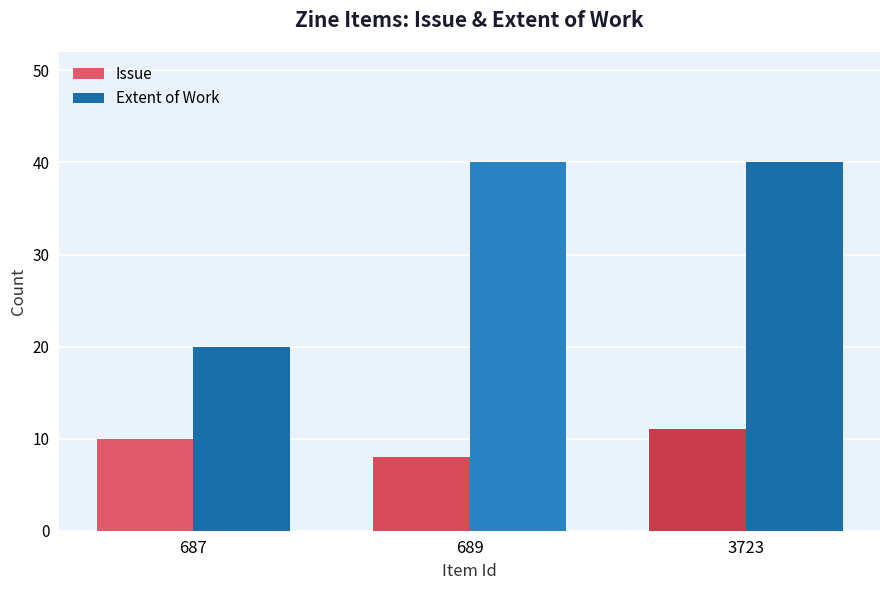

Are the bars grouped side by side (vs. stacked)?

Yes